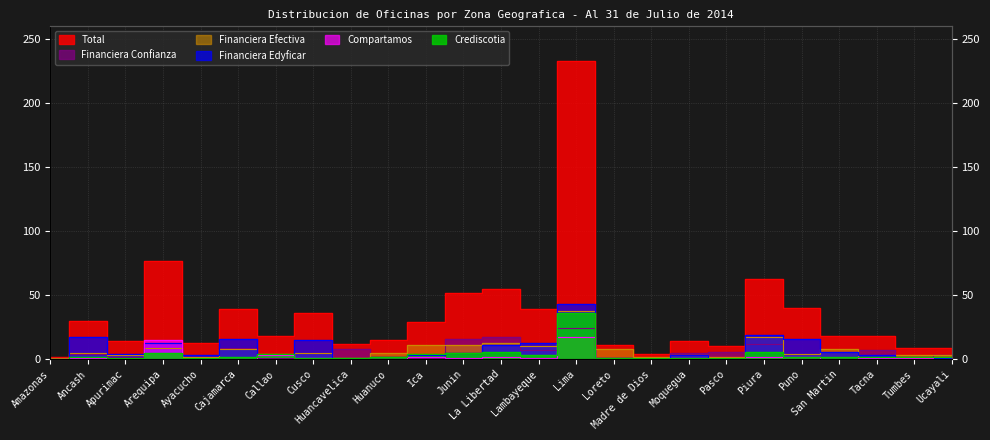

At Callao, list the series in order from largest to smallest.

Total, Financiera Efectiva, Crediscotia, Financiera Edyficar, Compartamos, Financiera Confianza